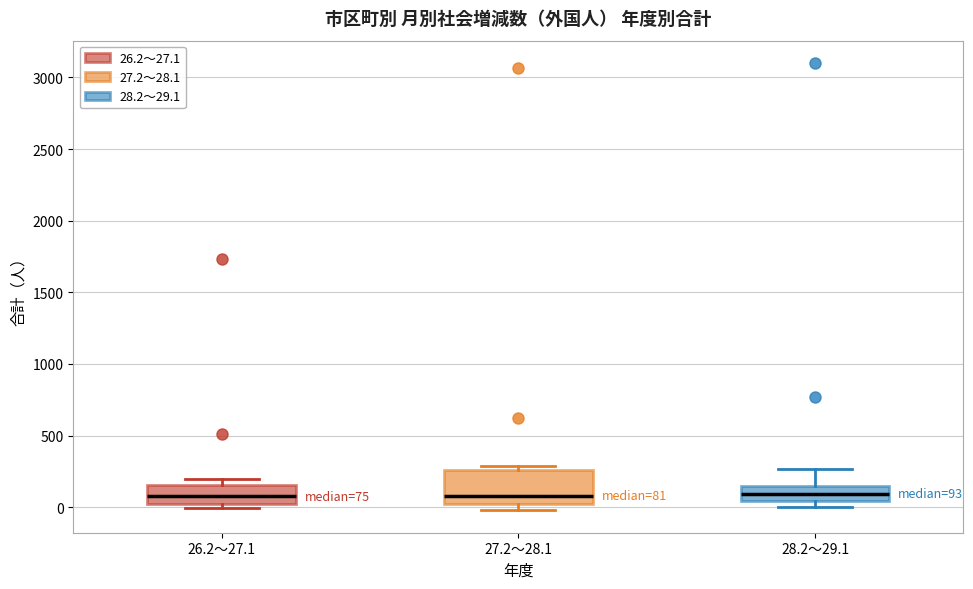

Which box is the tallest, from its lower edge to its upper edge?

27.2～28.1